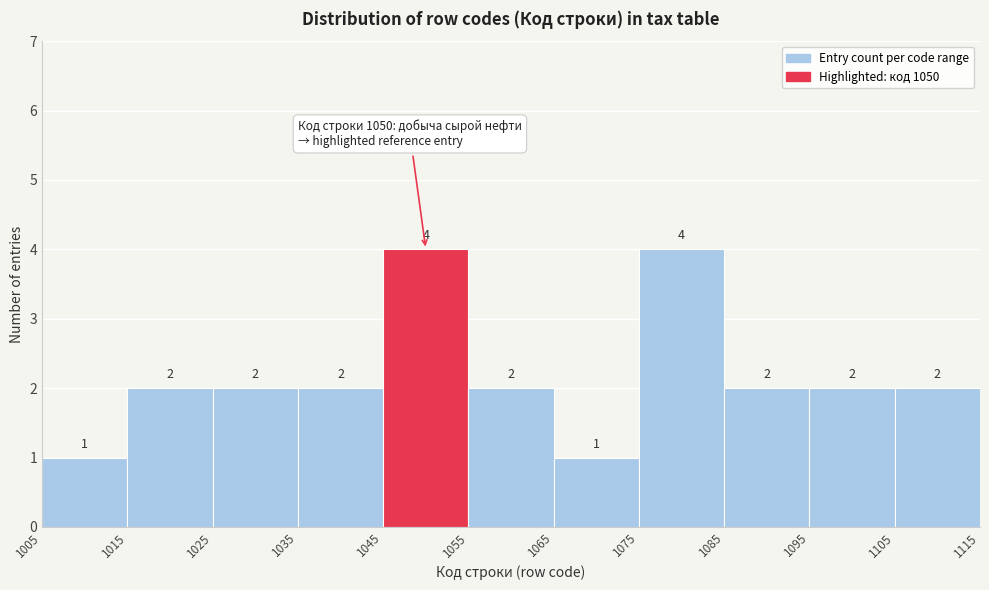

Reading left to right, transcribe this chart: for each bar, give the range it covers on the x-axis and its height.

1005 to 1015: 1
1015 to 1025: 2
1025 to 1035: 2
1035 to 1045: 2
1045 to 1055: 4
1055 to 1065: 2
1065 to 1075: 1
1075 to 1085: 4
1085 to 1095: 2
1095 to 1105: 2
1105 to 1115: 2